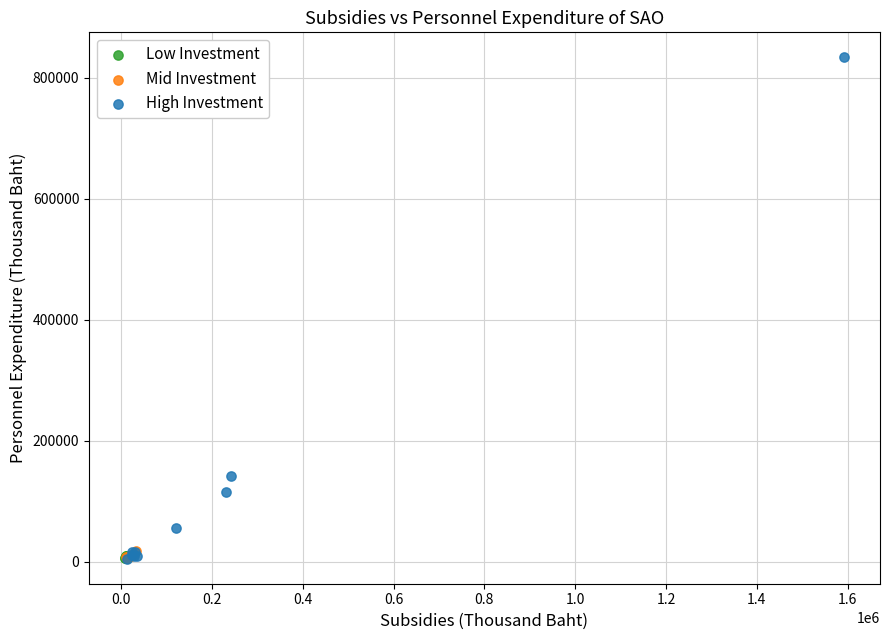

Which series contains the highest Y value?

High Investment